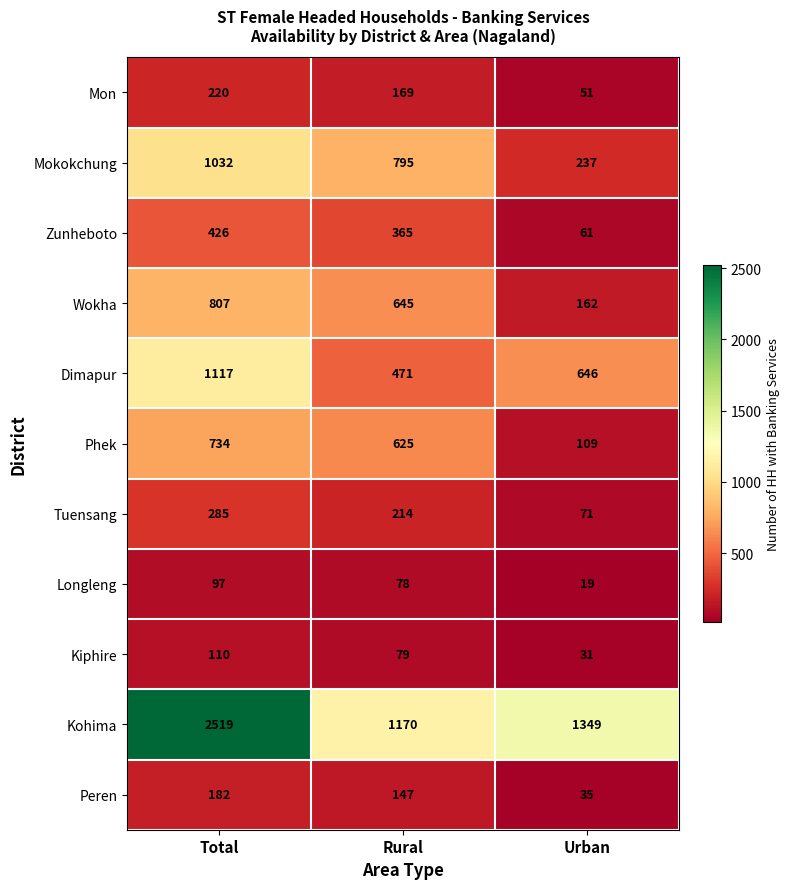

What is the sum of all Kiphire values?

220